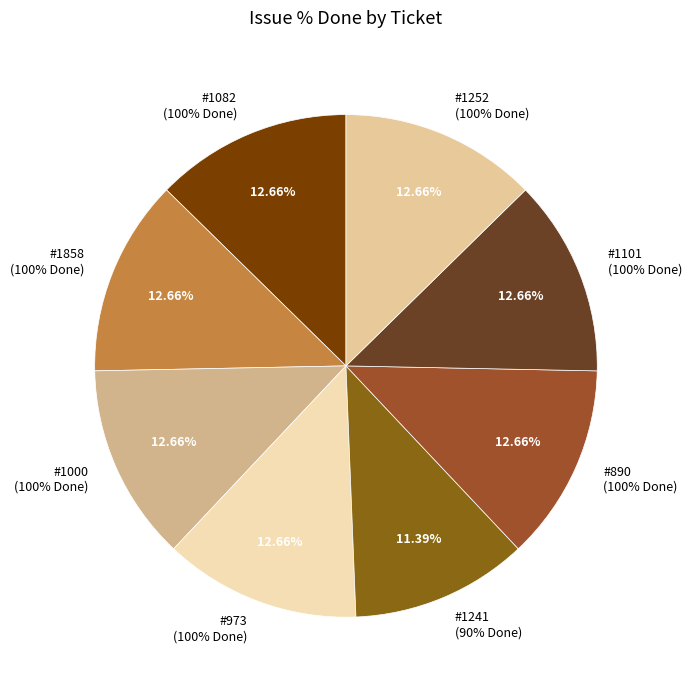

Which slice is the smallest?

1241